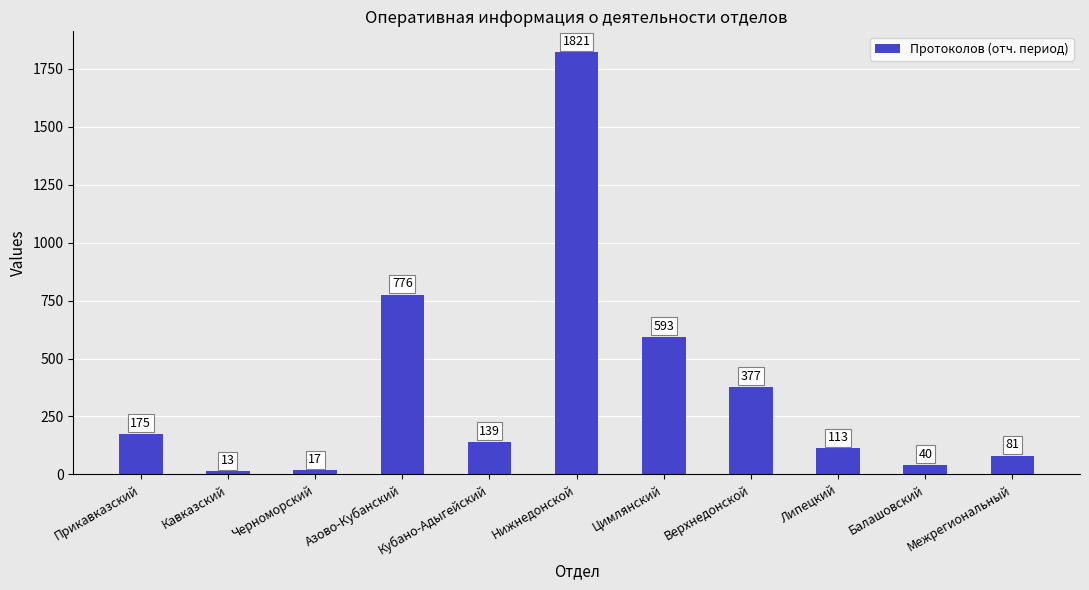

Approximately how many times larger is the value at Верхнедонской compared to Кавказский?

29.0